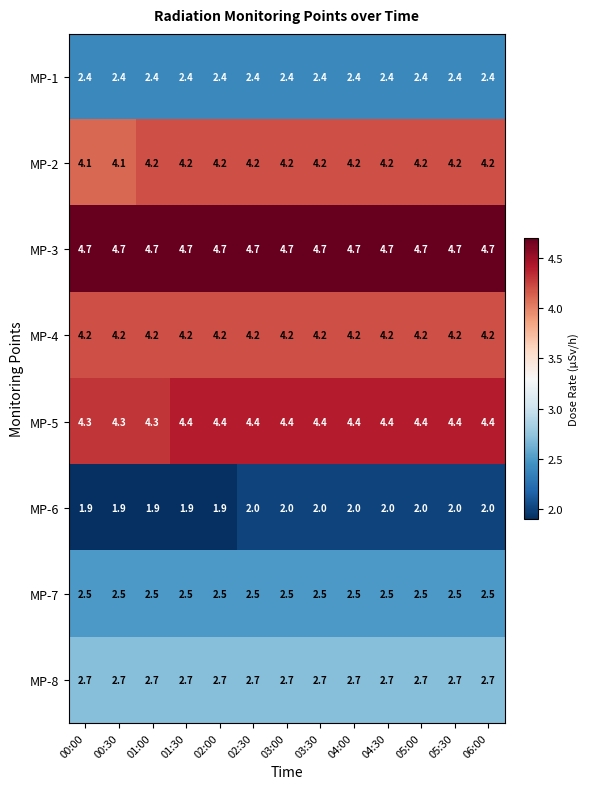

The MP-6 series shows 2.7 at 00:00. True or false?

False